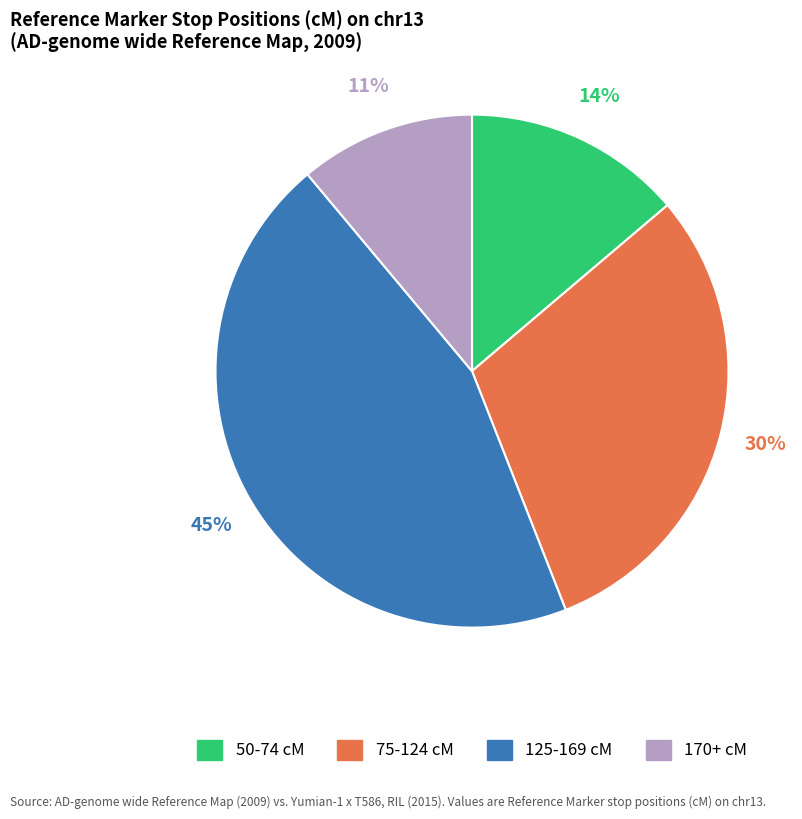

Is there a majority slice in this chart?

No